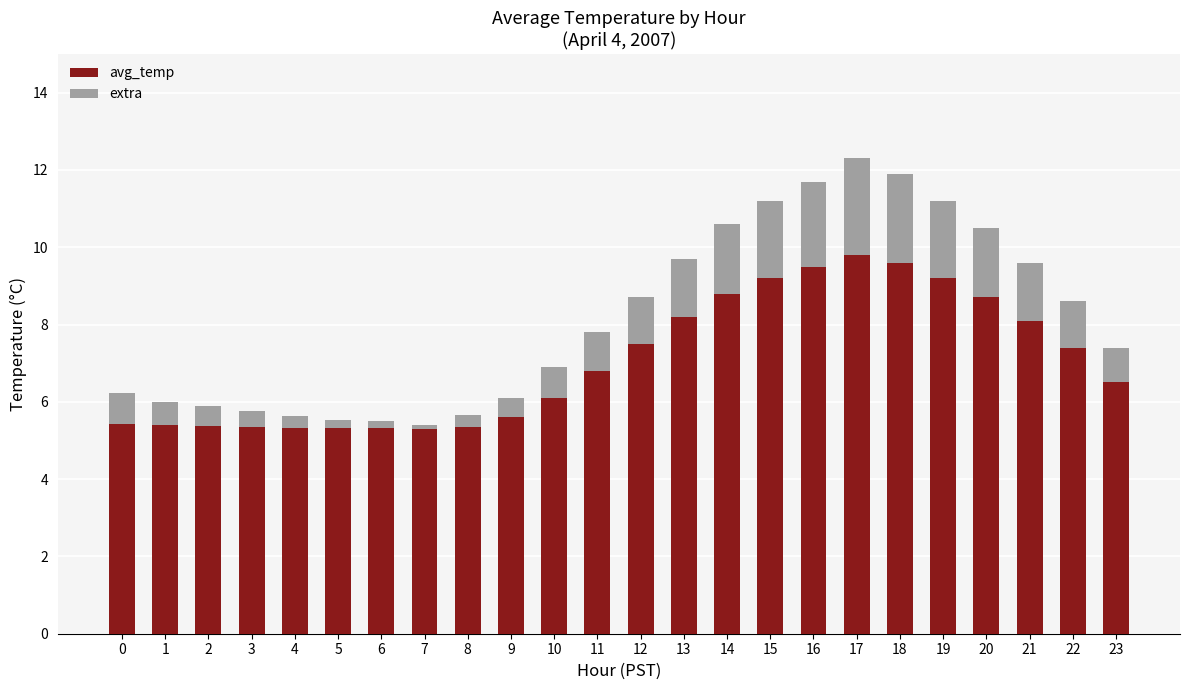

What is the value of the avg_temp bar at the 14th from the left?

8.2